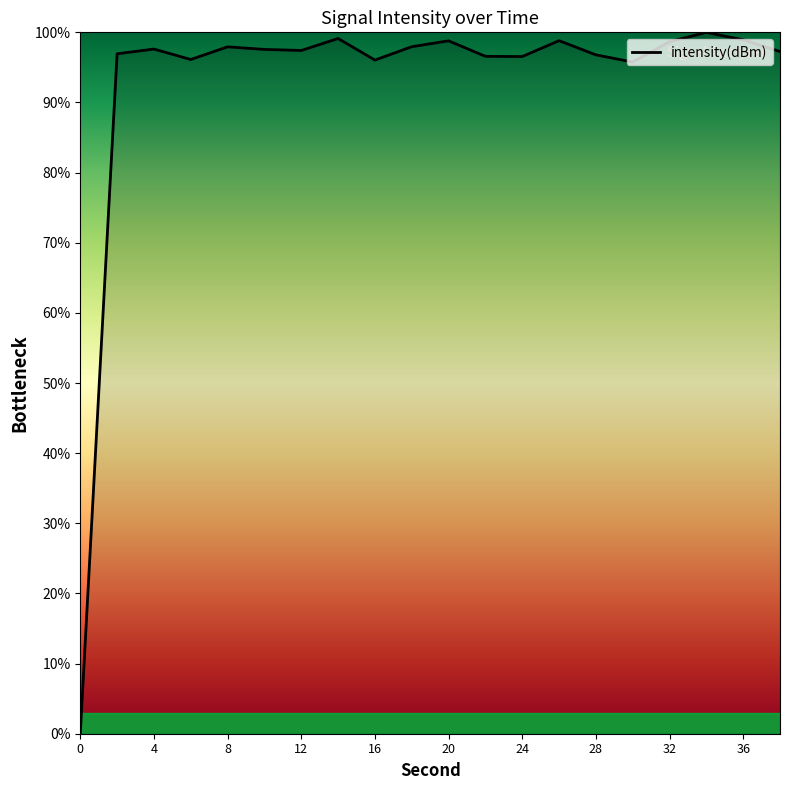

What is the difference between the maximum and minimum values?

100.0